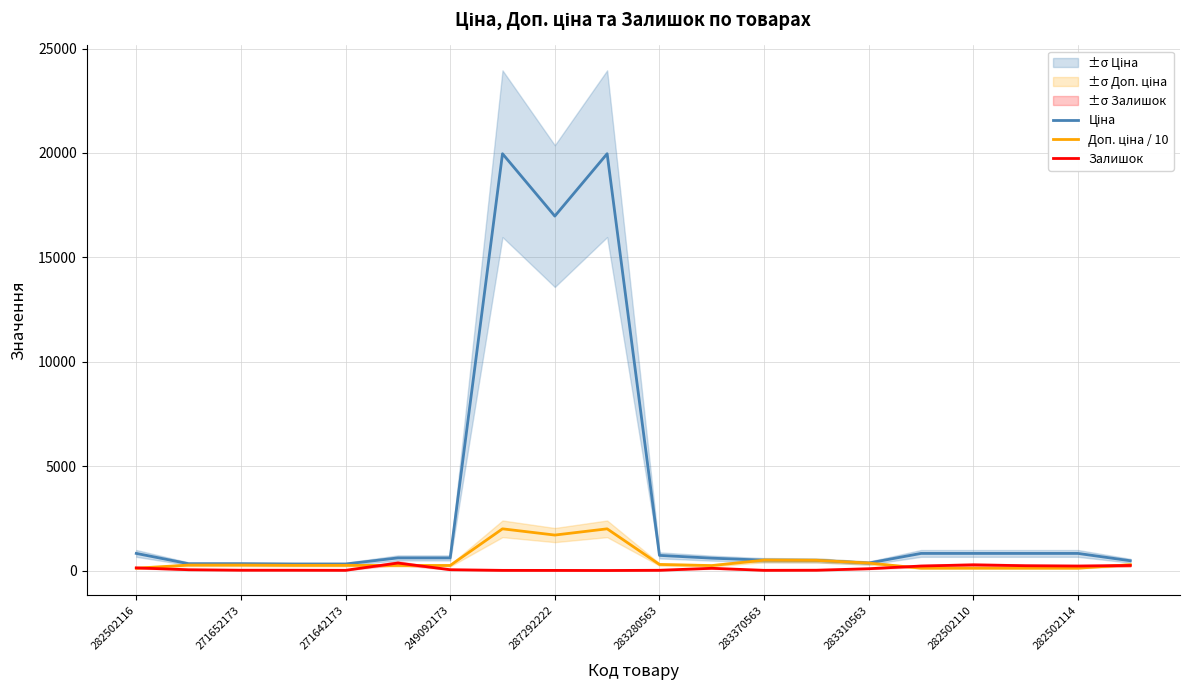

True or false: Залишок has a value of 11.0 at 283280563.

True